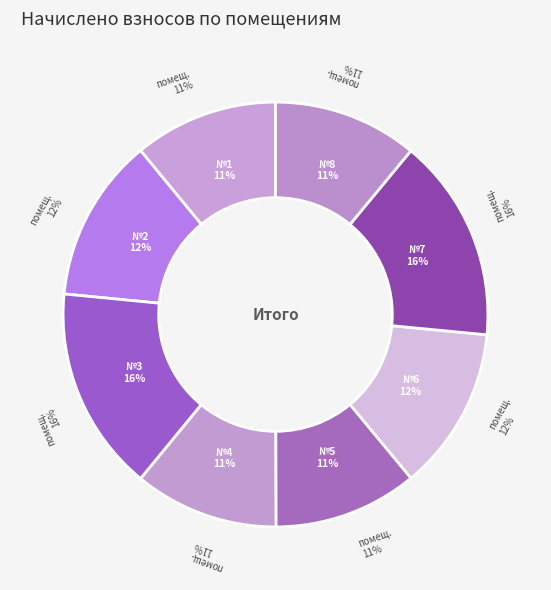

What is the largest slice in the pie chart?

3